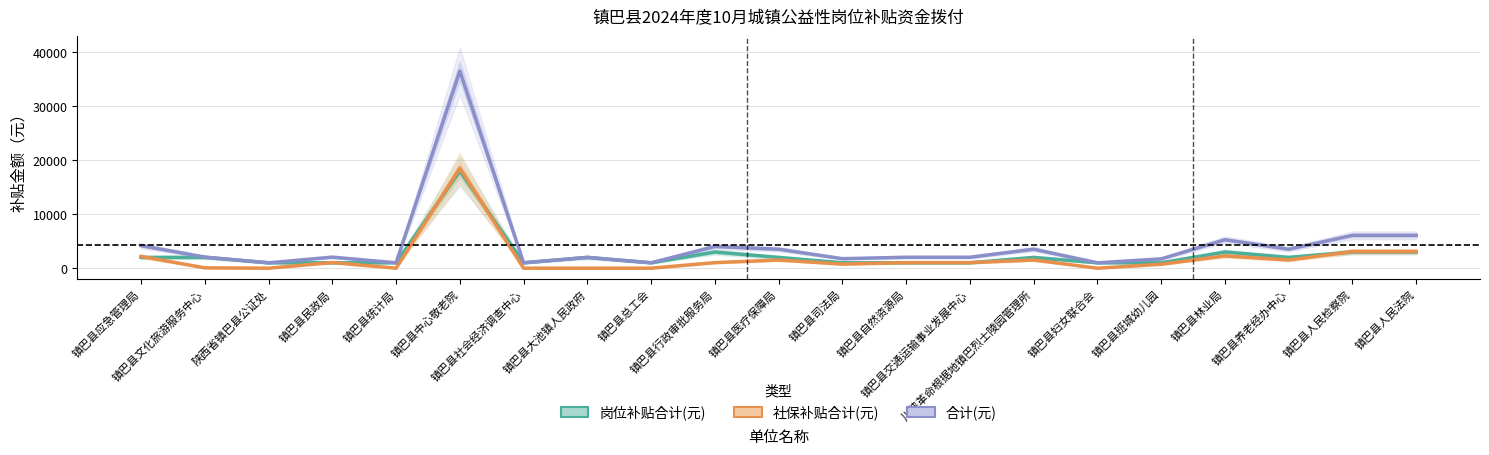

The 社保补贴合计(元) series shows 761 at 镇巴县司法局. True or false?

True